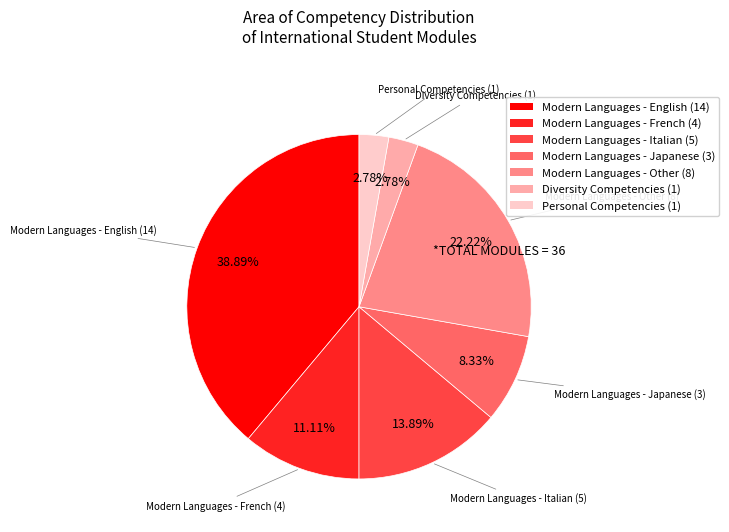

Is there a majority slice in this chart?

No